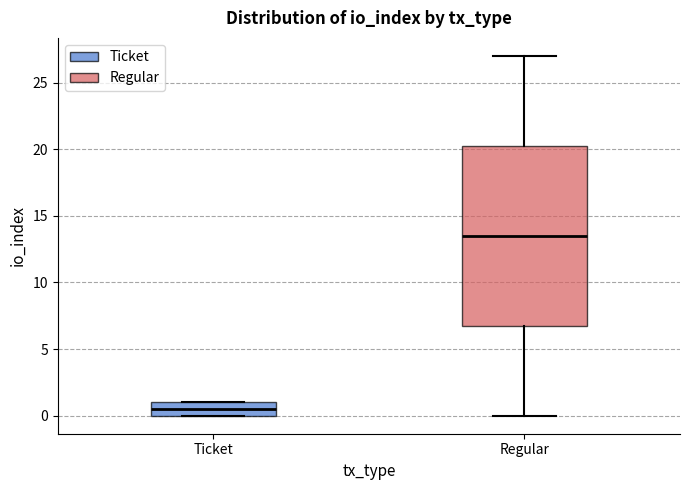

Which box's median line is the lowest?

Ticket